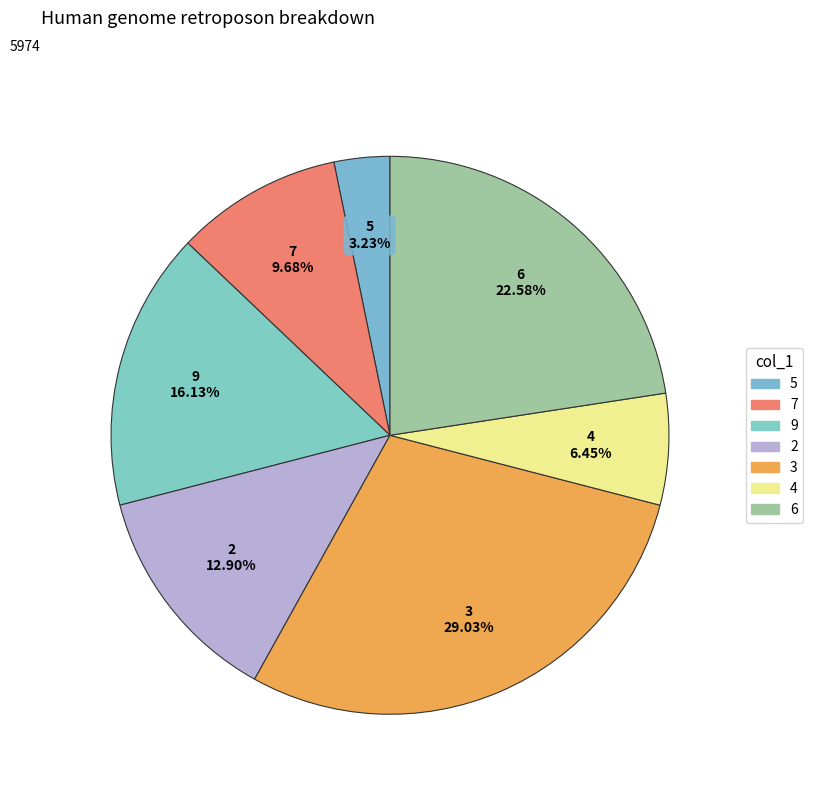

To the nearest percent, what is the difference between the largest and smallest slice percentages?

26%